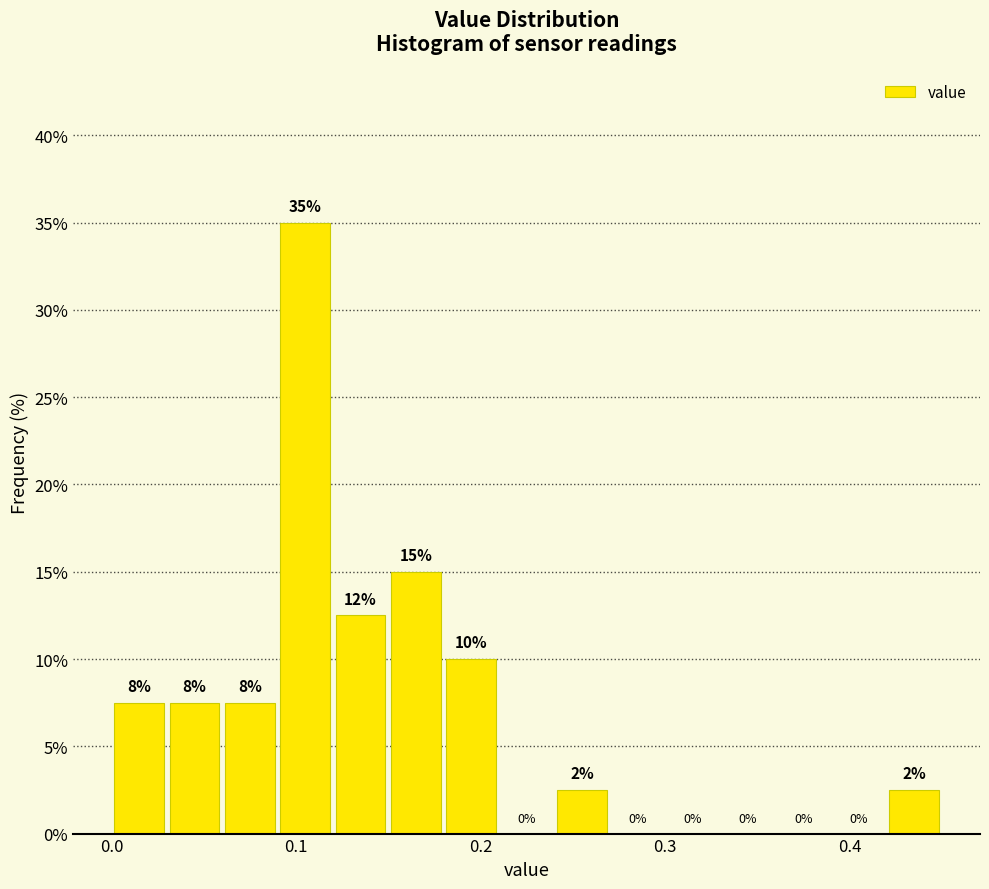

Around what value on the x-axis is the tallest bar? Give the approximate position of its centre, as read against the axis.

0.11